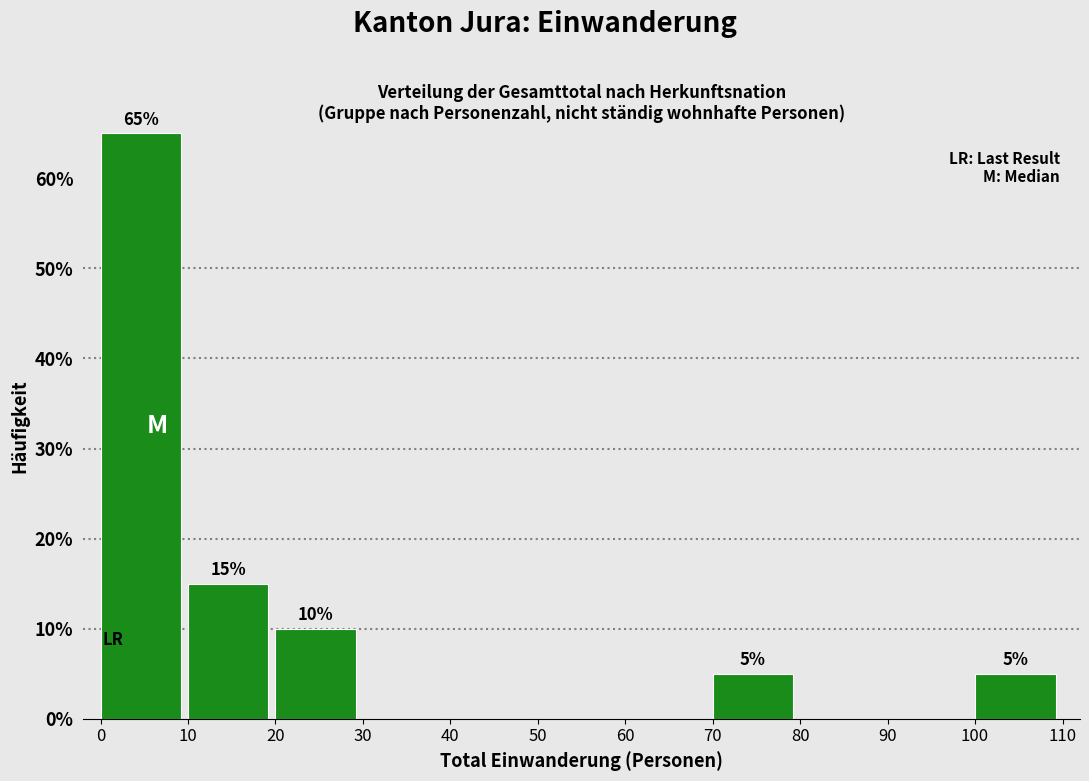

Which range on the x-axis has the tallest bar?

0 to 10